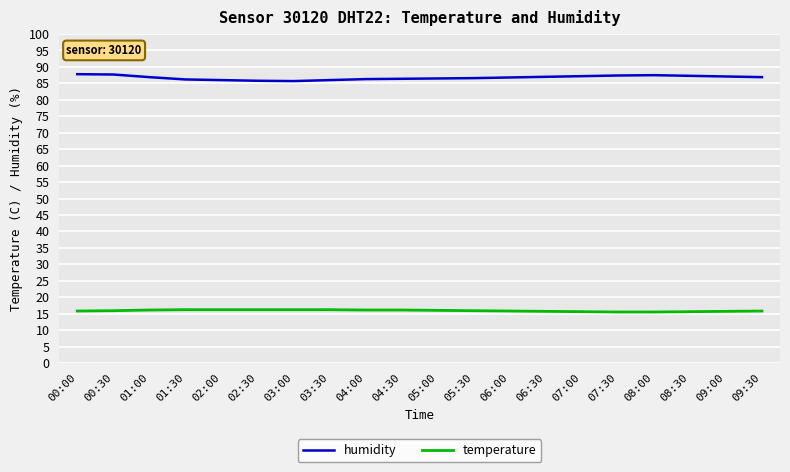

What is the total value across all series at 03:30?

102.2